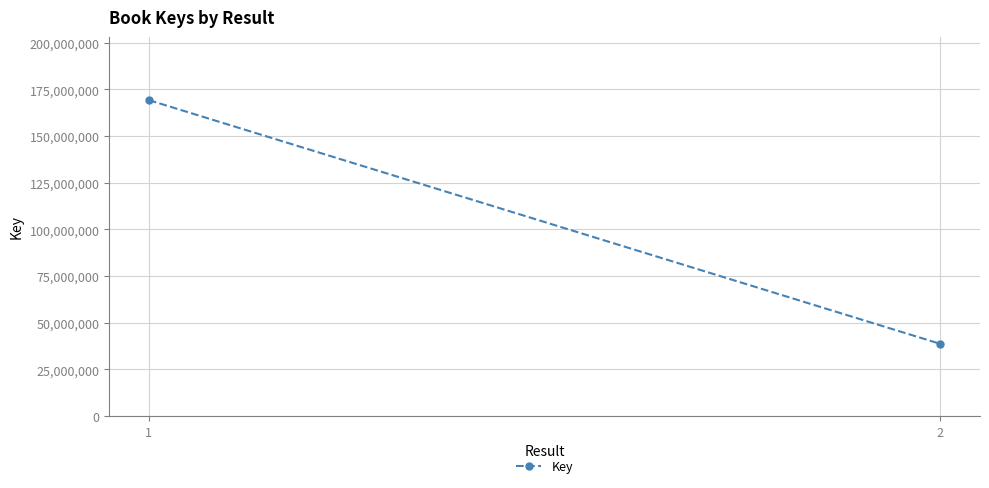

List the labels in order of value, largest first.

1, 2